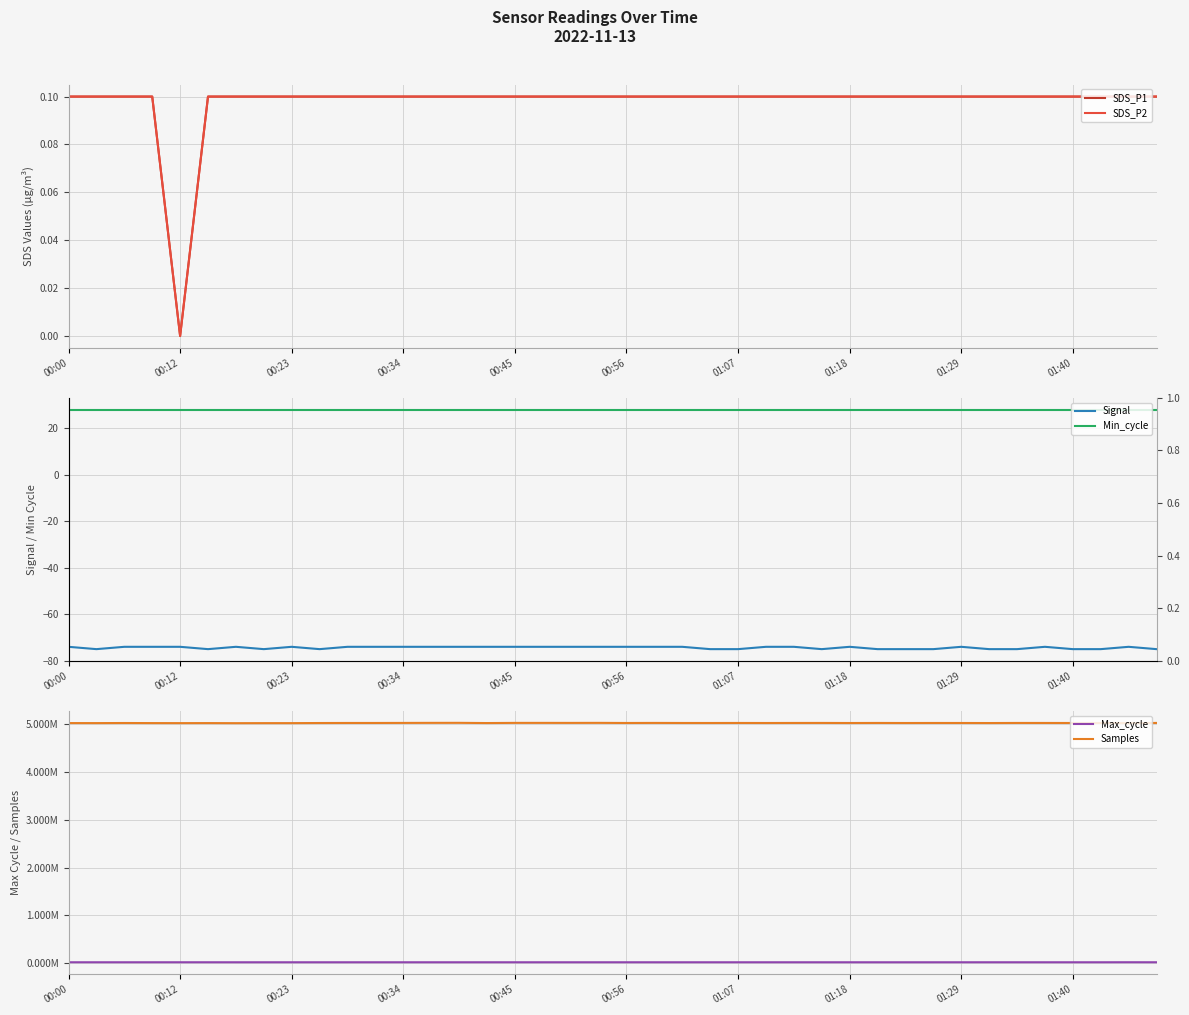

True or false: Min_cycle and SDS_P1 intersect in this chart.

False